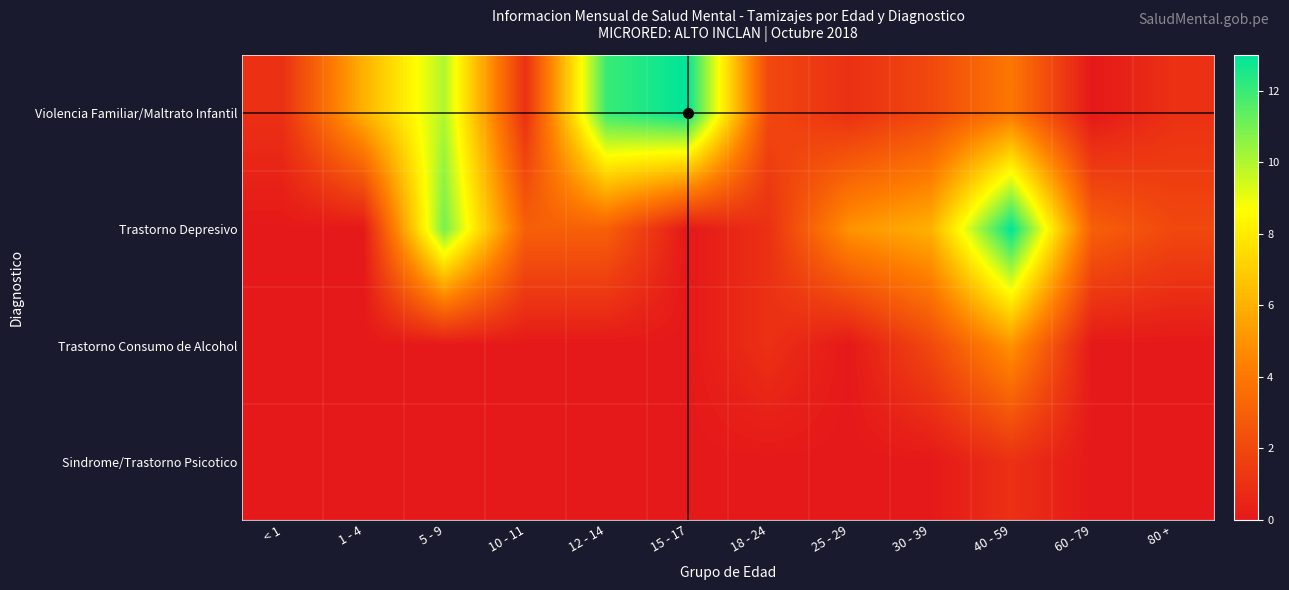

Which series has the largest range (max minus min)?

Violencia Familiar/Maltrato Infantil